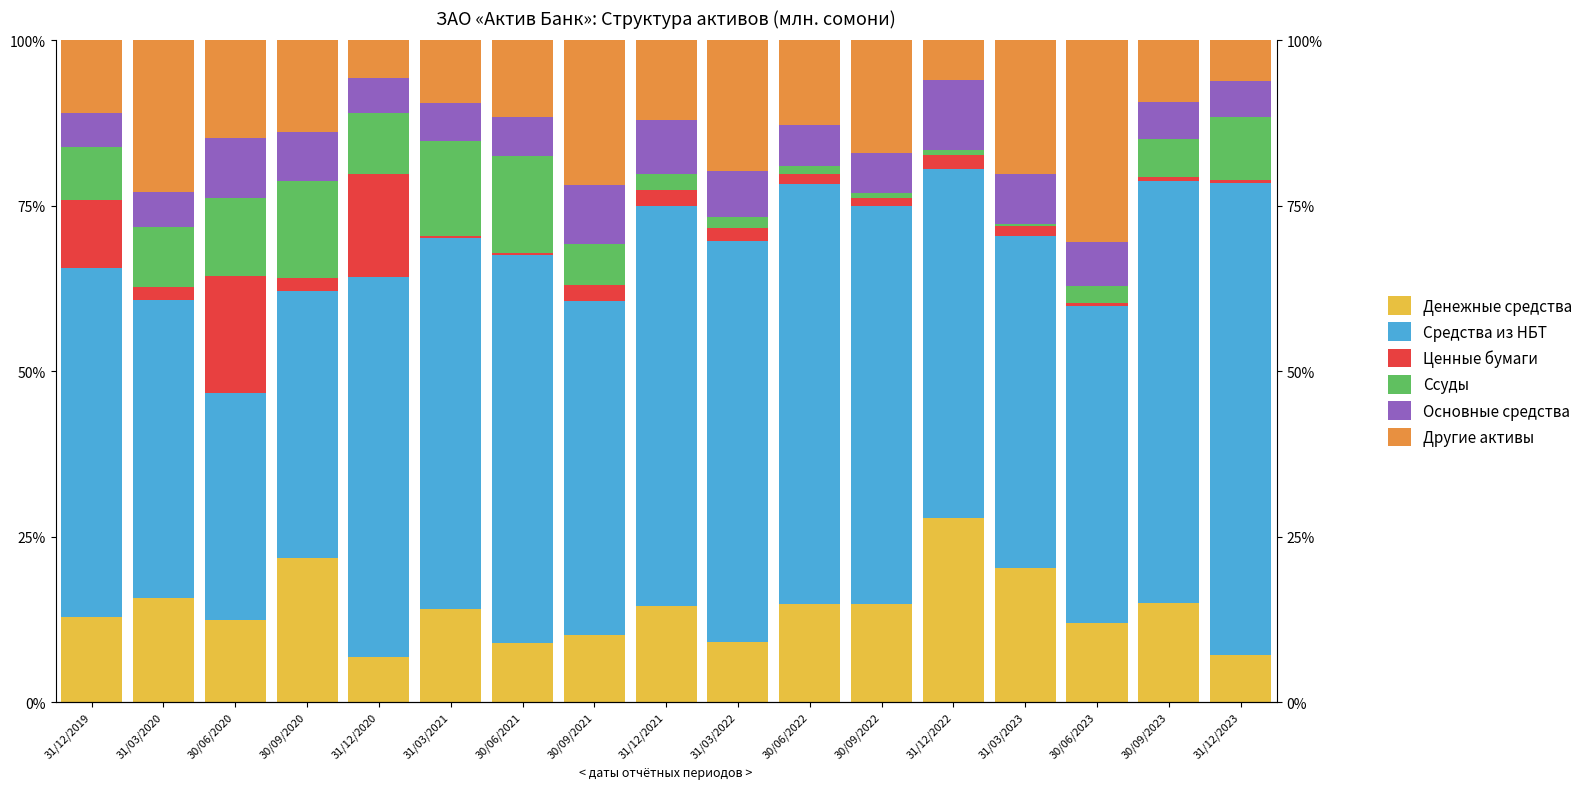

What is the difference between the maximum and second lowest values in the Ценные бумаги series?

17.3